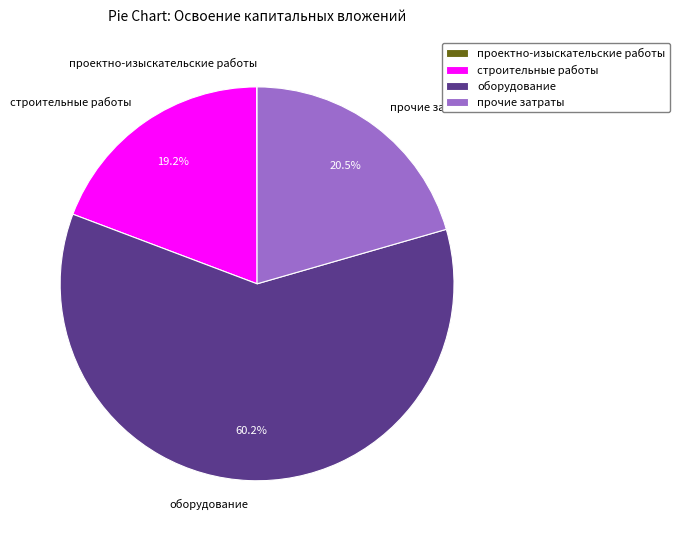

What percentage is NOT represented by строительные работы?

80.8%